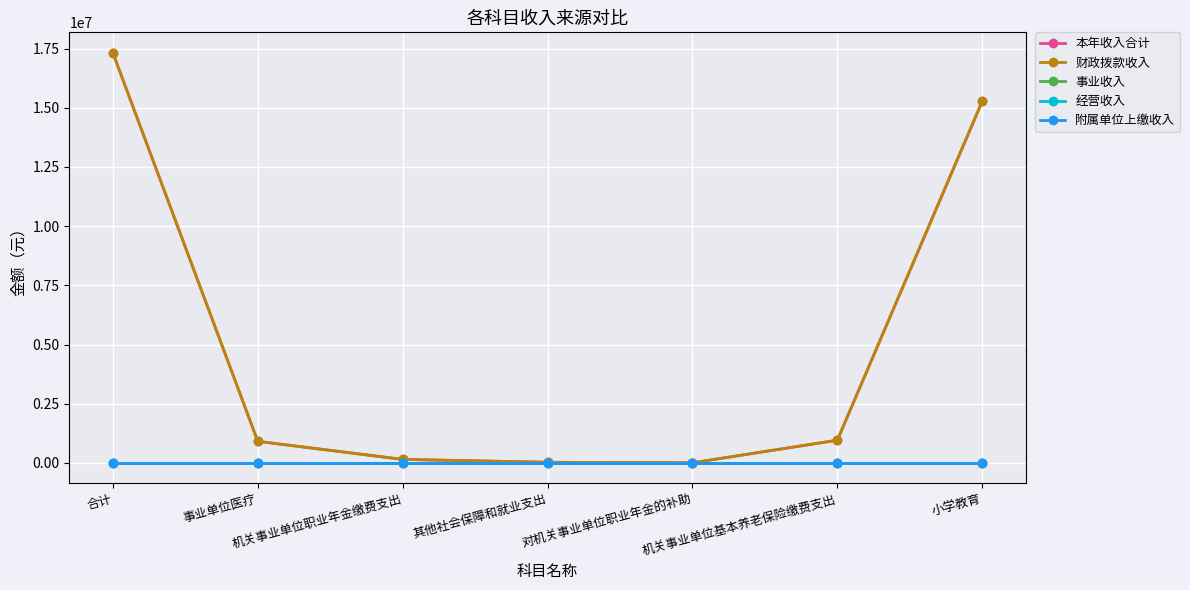

True or false: 附属单位上缴收入 and 本年收入合计 cross at least once.

False